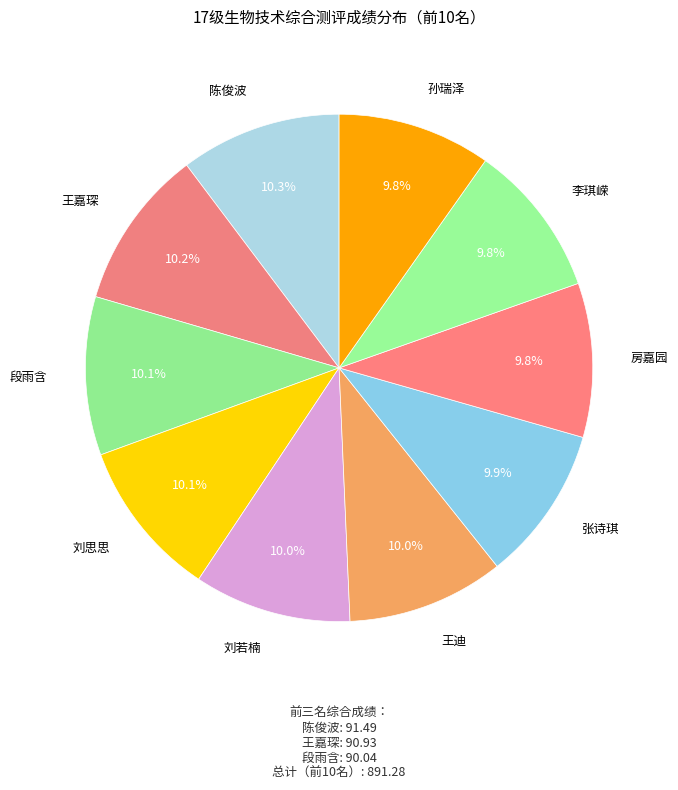

Which category has the smallest portion of the pie?

孙瑞泽